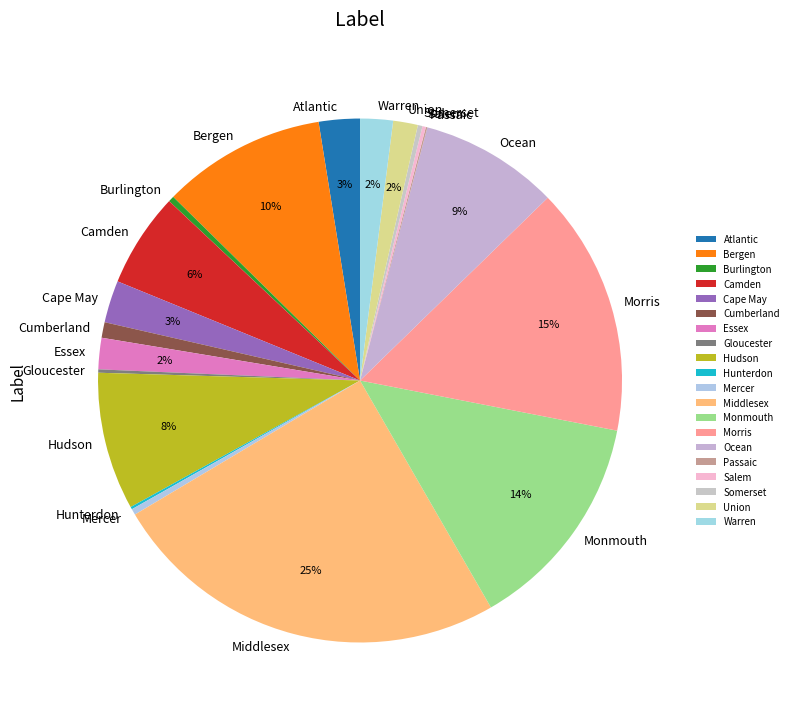

Does any single category account for the majority?

No